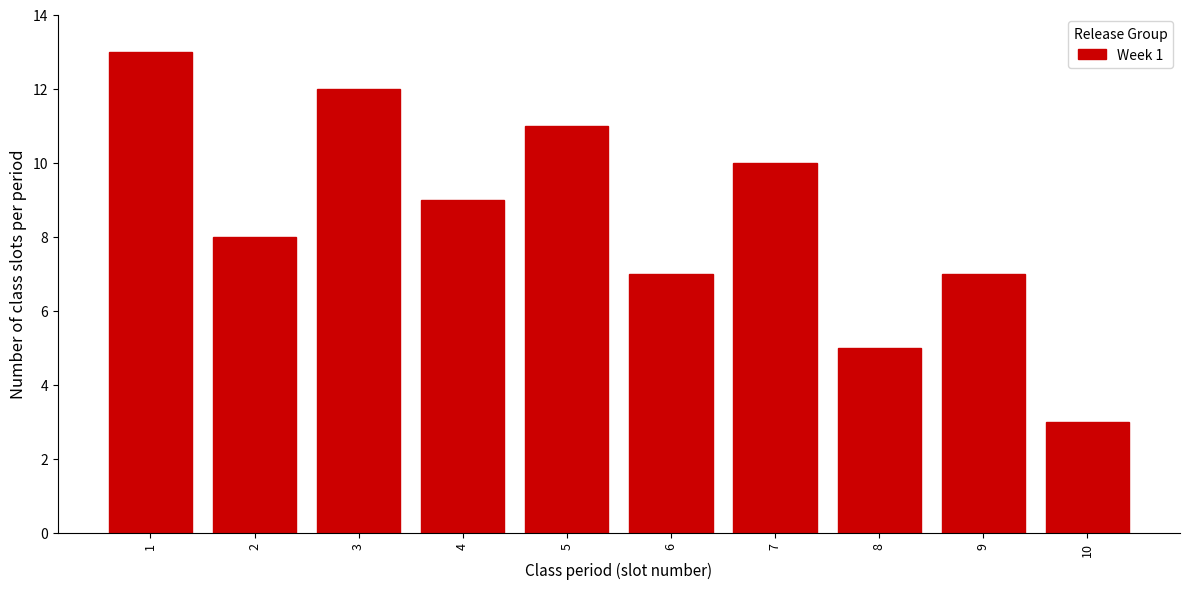

Reading right to left, transcribe all the data shown in this chart.

10=3	9=7	8=5	7=10	6=7	5=11	4=9	3=12	2=8	1=13